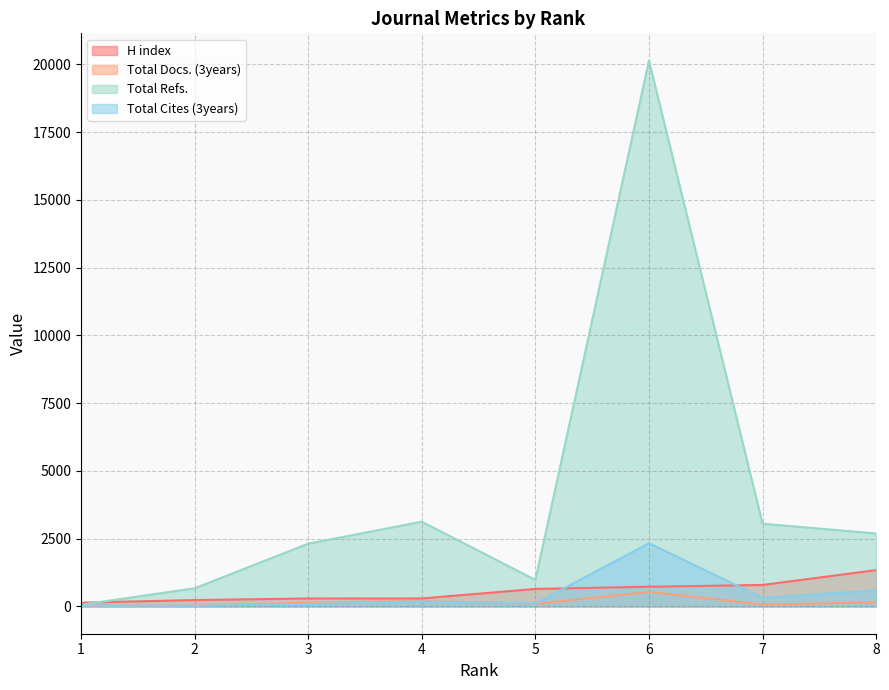

True or false: Total Docs. (3years) and H index cross at least once.

False